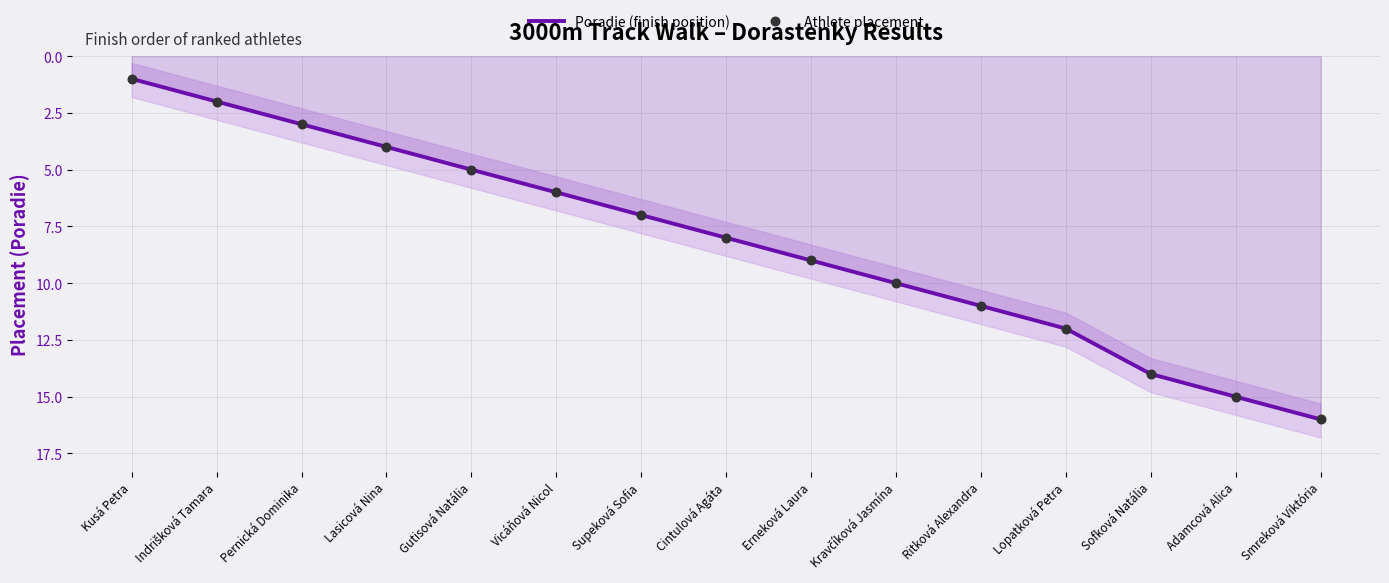

Which series contains the highest Y value?

Poradie (finish position)